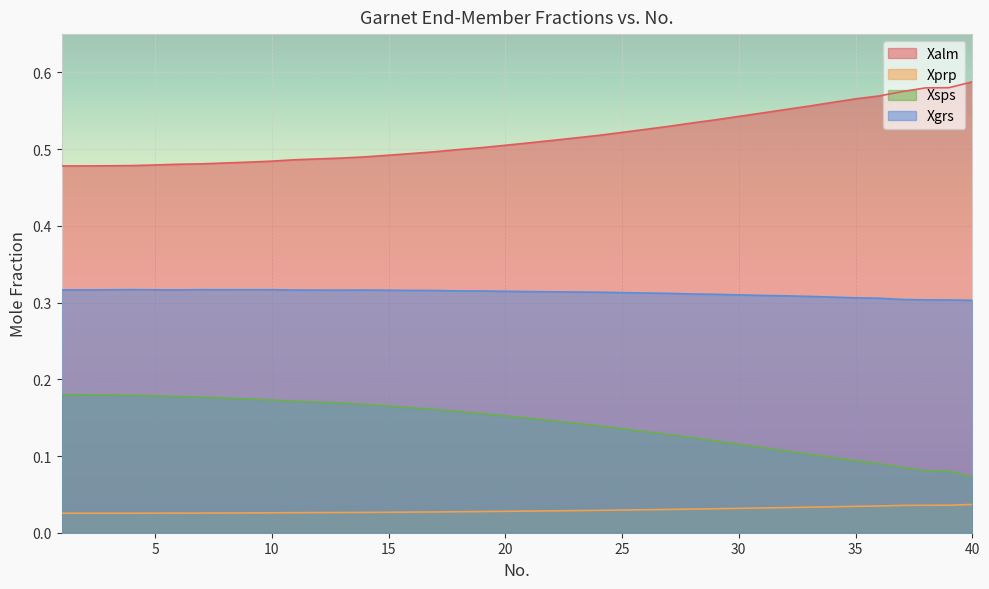

True or false: Xsps and Xalm intersect in this chart.

False